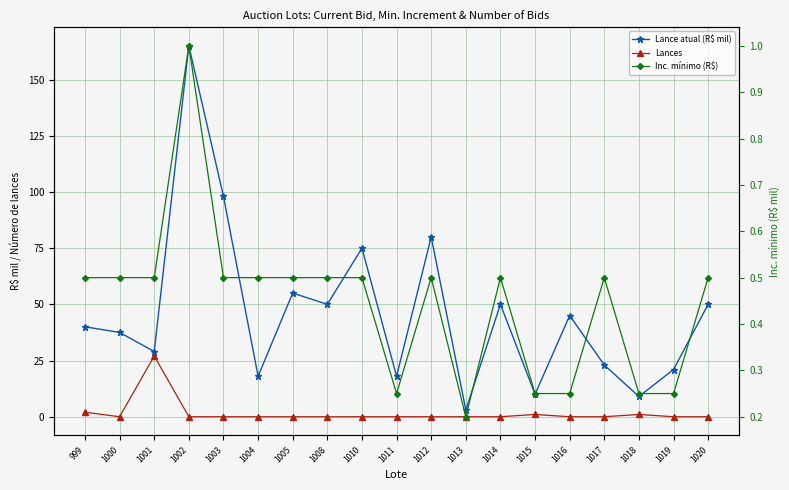

At 1020, list the series in order from smallest to largest.

Lances, Inc. mínimo (R$), Lance atual (R$ mil)